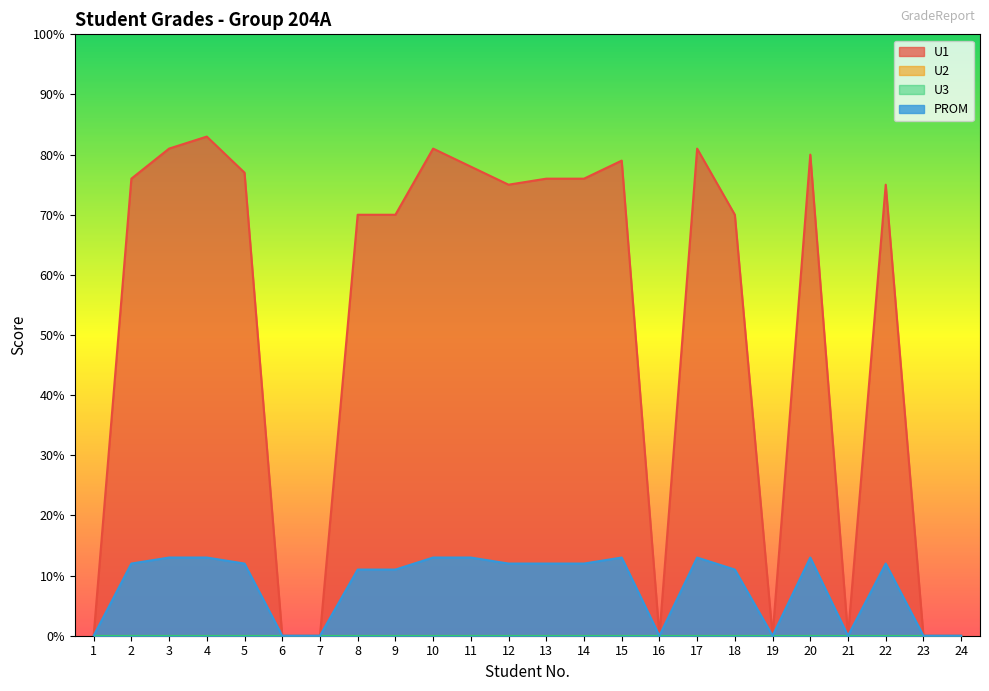

The value of U1 at 24 is -44. True or false?

False